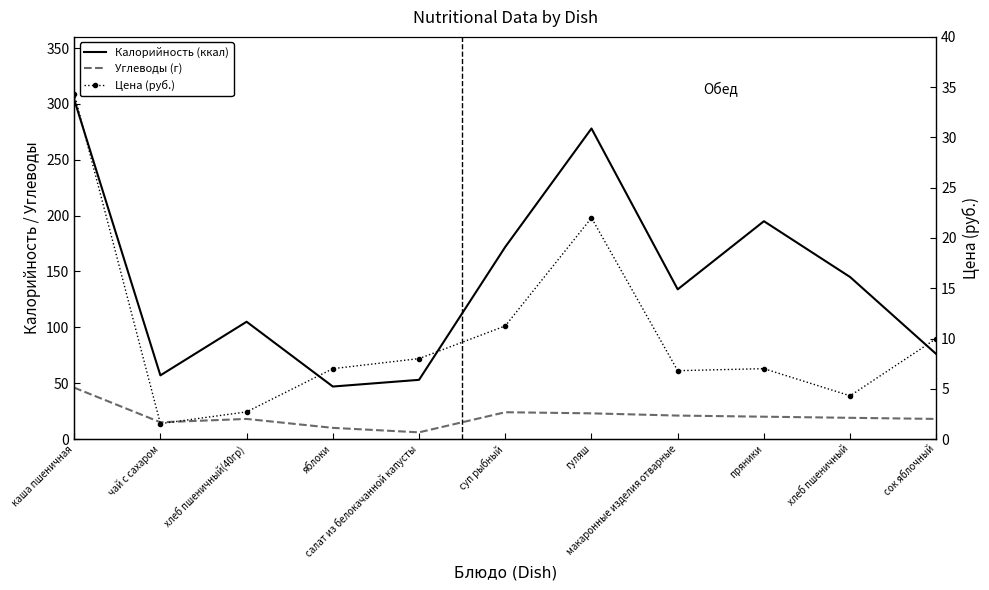

Between суп рыбный and пряники, which series saw the biggest shift?

Калорийность (ккал)